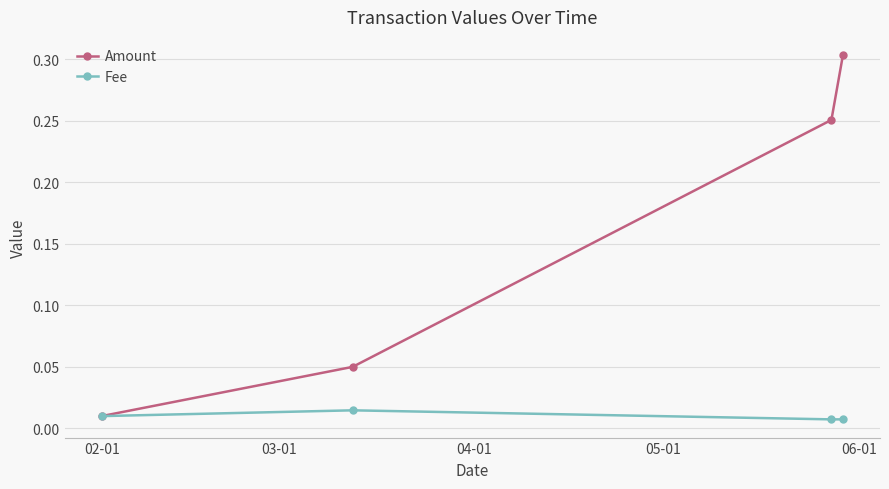

Rank the series by their maximum value, from highest to lowest.

Amount, Fee